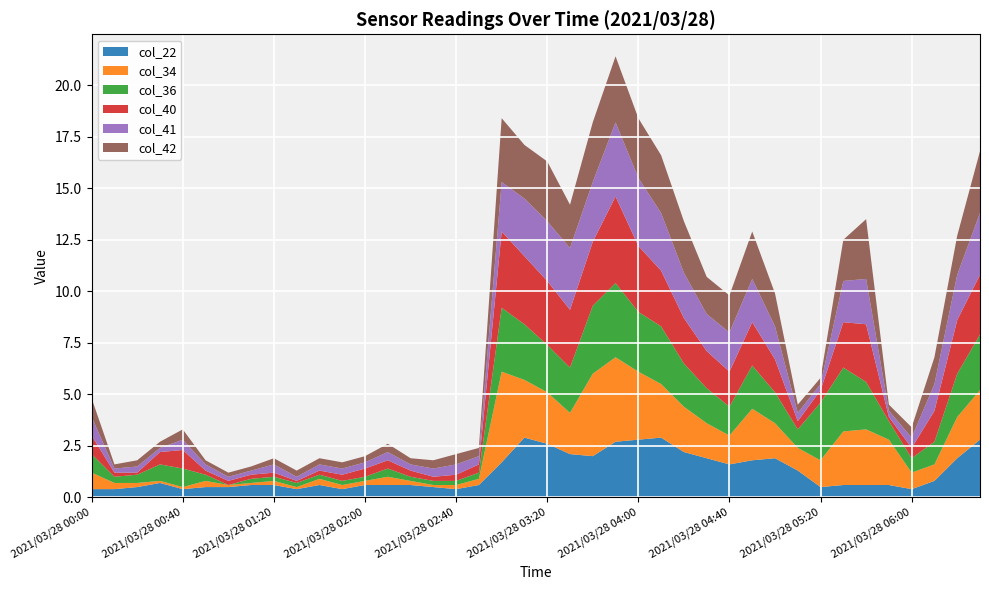

Reading left to right, list all the values displayed in this chart.

col_22: 0.4	0.4	0.5	0.7	0.4	0.5	0.5	0.6	0.6	0.4	0.6	0.4	0.6	0.6	0.6	0.5	0.4	0.6	1.7	2.9	2.6	2.1	2.0	2.7	2.8	2.9	2.2	1.9	1.6	1.8	1.9	1.3	0.5	0.6	0.6	0.6	0.4	0.8	1.9	2.8
col_34: 0.8	0.3	0.2	0.1	0.1	0.3	0.1	0.1	0.2	0.1	0.3	0.2	0.2	0.4	0.2	0.1	0.2	0.3	4.4	2.8	2.5	2.0	4.0	4.1	3.3	2.6	2.2	1.7	1.4	2.5	1.7	1.1	1.3	2.6	2.7	2.2	0.8	0.8	2.0	2.4
col_36: 0.9	0.3	0.4	0.8	0.9	0.3	0.0	0.2	0.2	0.2	0.2	0.2	0.2	0.4	0.2	0.2	0.2	0.3	3.1	2.7	2.3	2.2	3.3	3.6	2.9	2.8	2.1	1.7	1.4	2.1	1.5	0.9	2.8	3.1	2.3	0.9	0.7	1.1	2.1	2.7
col_40: 0.9	0.2	0.1	0.6	0.9	0.2	0.2	0.2	0.2	0.1	0.2	0.3	0.4	0.4	0.3	0.2	0.3	0.4	3.7	3.3	3.1	2.8	3.1	4.2	3.2	2.7	2.2	1.8	1.7	2.1	1.6	0.4	0.6	2.2	2.8	0.2	0.5	1.5	2.6	2.9
col_41: 0.9	0.2	0.3	0.2	0.5	0.3	0.2	0.2	0.4	0.2	0.3	0.3	0.3	0.4	0.3	0.4	0.5	0.4	2.4	2.8	2.9	3.0	2.9	3.6	3.3	2.8	2.2	1.8	1.9	2.1	1.6	0.4	0.3	2.0	2.2	0.3	0.5	1.3	2.2	3.0
col_42: 0.9	0.2	0.3	0.3	0.5	0.2	0.2	0.2	0.3	0.3	0.3	0.3	0.3	0.4	0.3	0.4	0.5	0.4	3.1	2.6	2.9	2.1	2.9	3.2	2.9	2.8	2.5	1.8	1.8	2.3	1.6	0.4	0.3	2.0	2.9	0.3	0.5	1.3	1.9	3.0